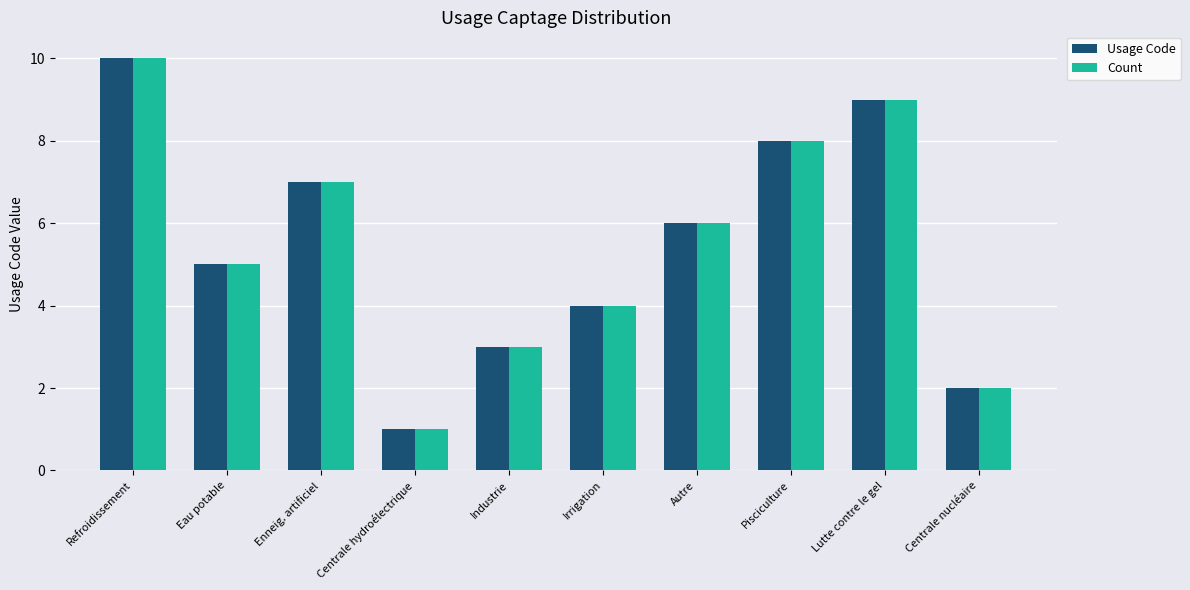

How many data points in Usage Code are less than 6?

5